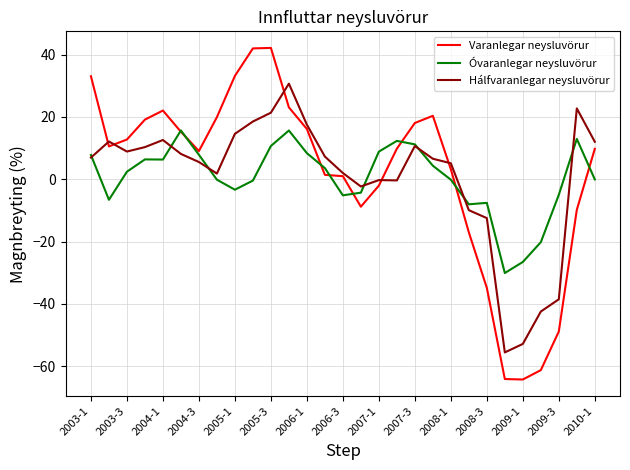

Is this an area chart (filled region under the line)?

No